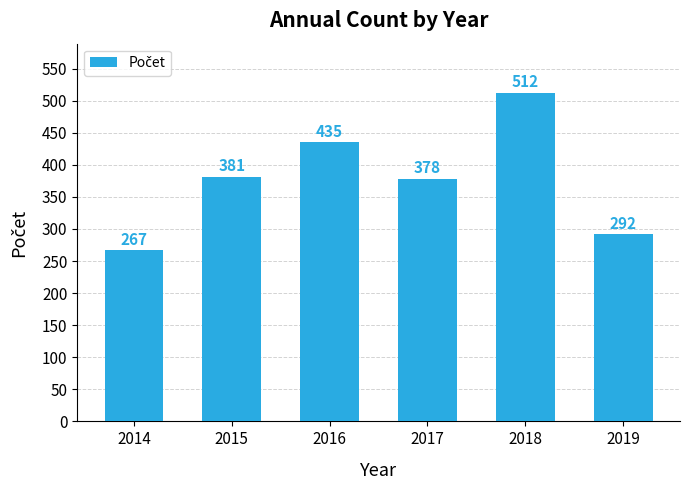

What is the difference between the maximum and second lowest values?

220